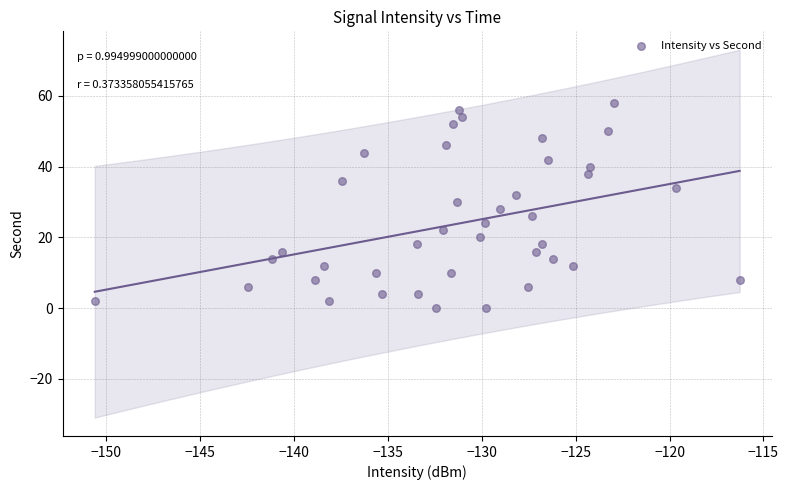

What is the range of Y values (max minus min)?

58